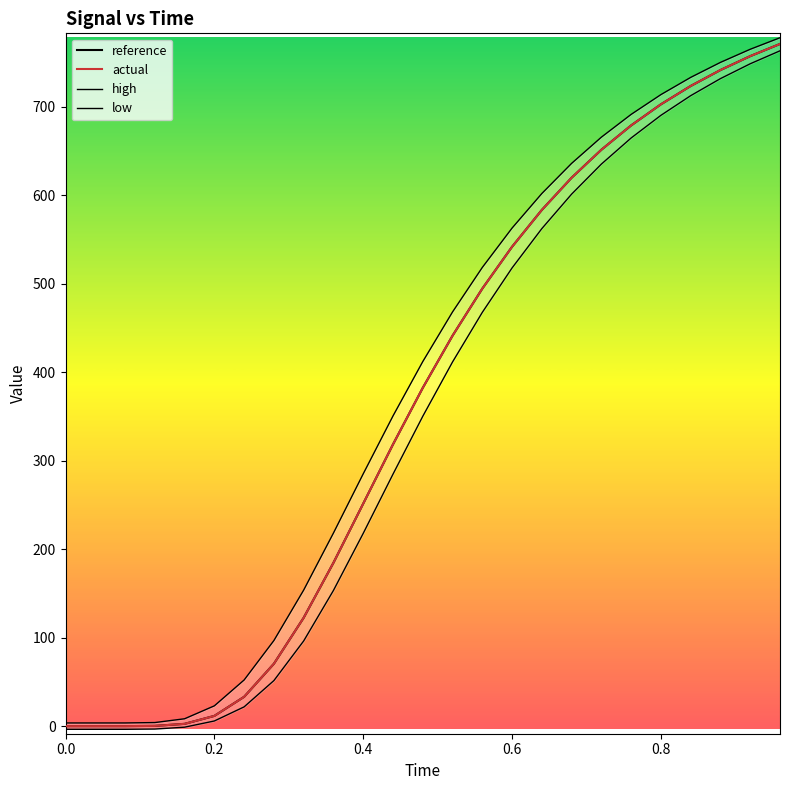

Does the chart have visible grid lines?

No